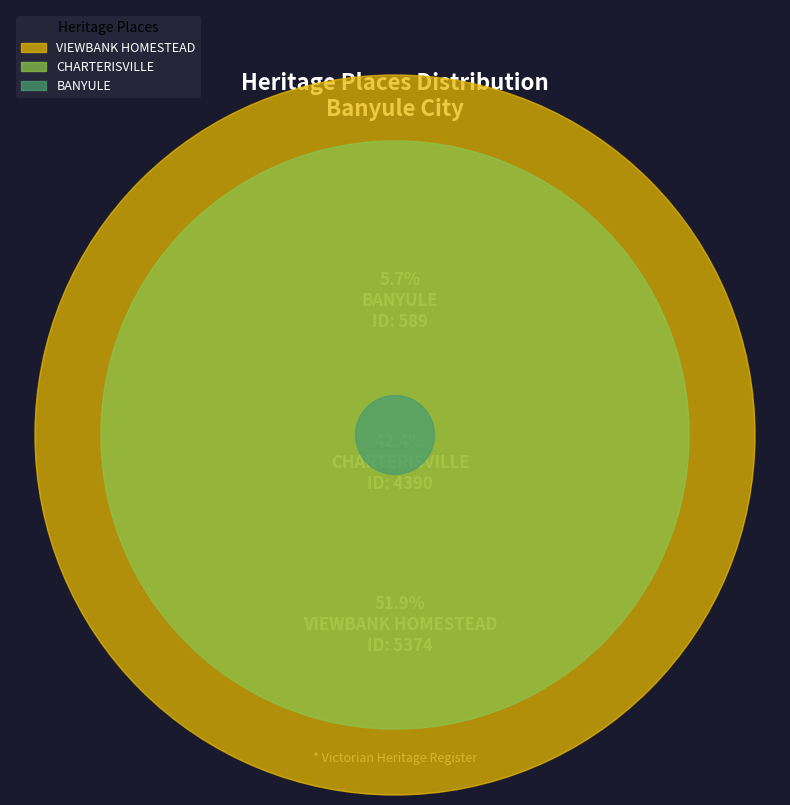

How many slices are in this pie chart?

3